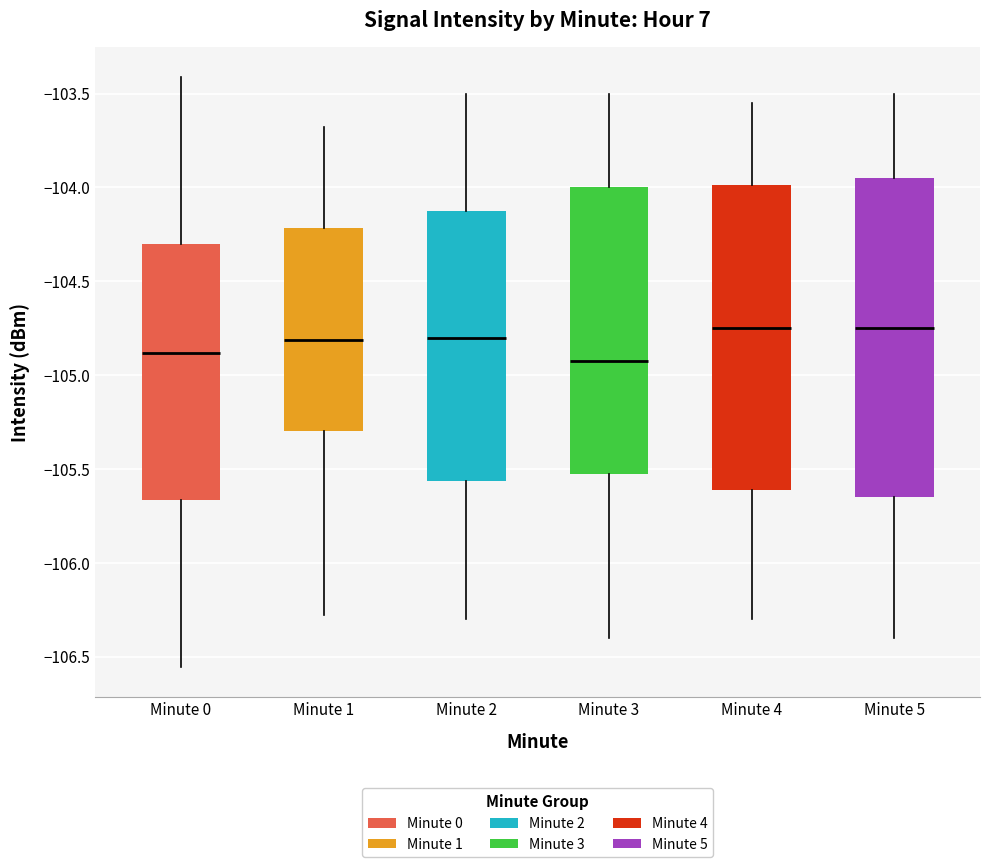

Reading left to right, transcribe this box plot: for each box, give where its median line is, the range the box spans, and where its two whiskers end, as read against the y-axis. The values are not printed on the chart, so give them approximately, as read against the axis.

Minute 0: median -104.90, box -105.65 to -104.30, whiskers -106.55 to -103.40
Minute 1: median -104.80, box -105.30 to -104.20, whiskers -106.30 to -103.70
Minute 2: median -104.80, box -105.55 to -104.10, whiskers -106.30 to -103.50
Minute 3: median -104.90, box -105.50 to -104.00, whiskers -106.40 to -103.50
Minute 4: median -104.75, box -105.60 to -104.00, whiskers -106.30 to -103.55
Minute 5: median -104.75, box -105.65 to -103.95, whiskers -106.40 to -103.50